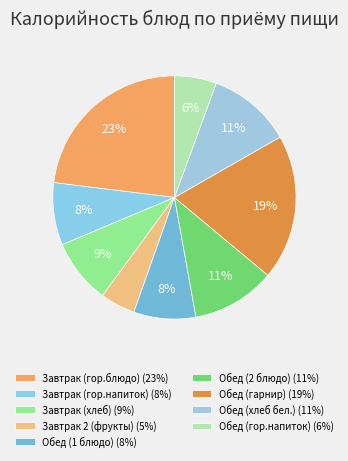

Is it true that Обед (гор.напиток) is 6% of the pie?

True